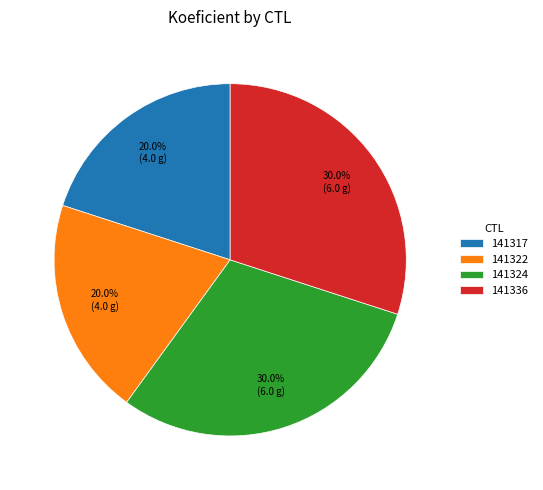

What portion of the pie excludes 141317?

80.0%